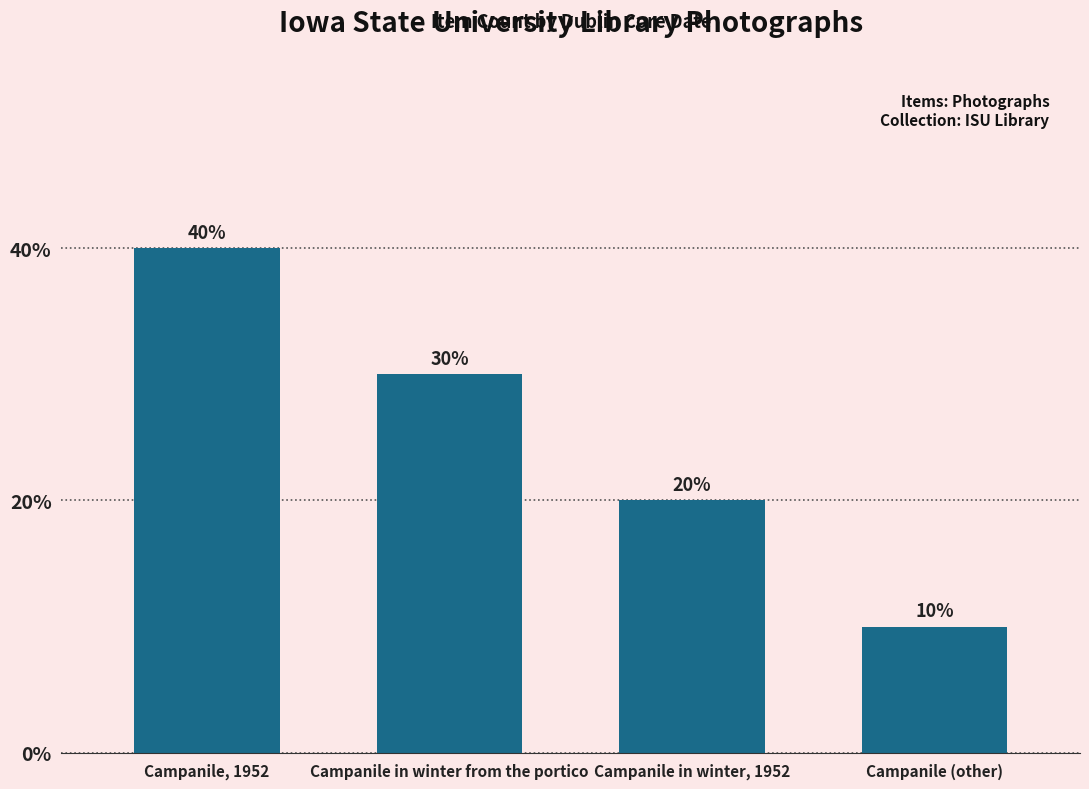

Which label corresponds to the smallest value in the chart?

Campanile (other)